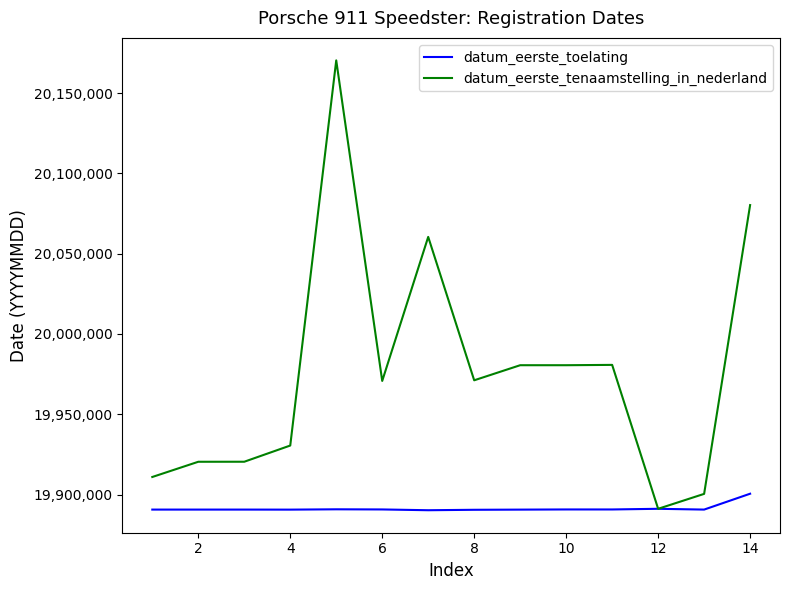

Rank the series by their maximum value, from highest to lowest.

datum_eerste_tenaamstelling_in_nederland, datum_eerste_toelating